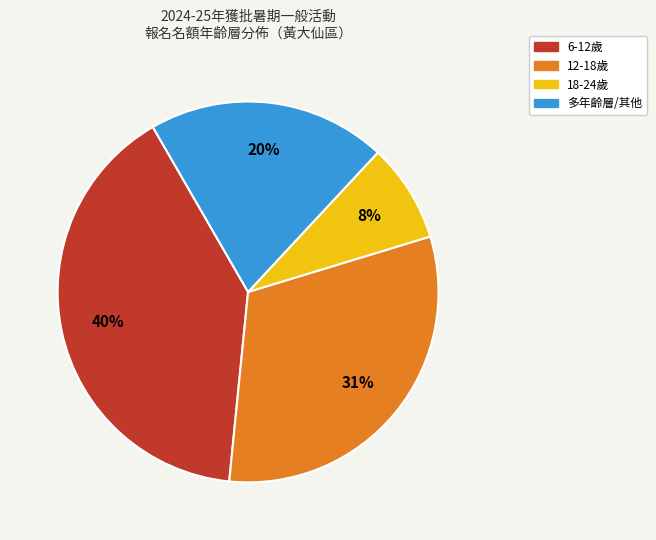

To the nearest percent, what is the average slice percentage?

25%